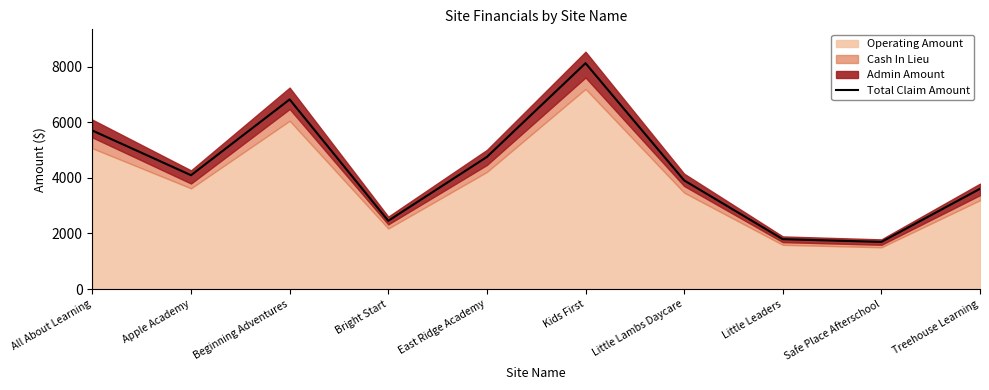

Reading left to right, what are all the values shown in this chart?

All About Learning=5702.4	Apple Academy=4094.9	Beginning Adventures=6821.5	Bright Start=2455.0	East Ridge Academy=4752.9	Kids First=8124.4	Little Lambs Daycare=3909.1	Little Leaders=1794.5	Safe Place Afterschool=1695.7	Treehouse Learning=3607.2